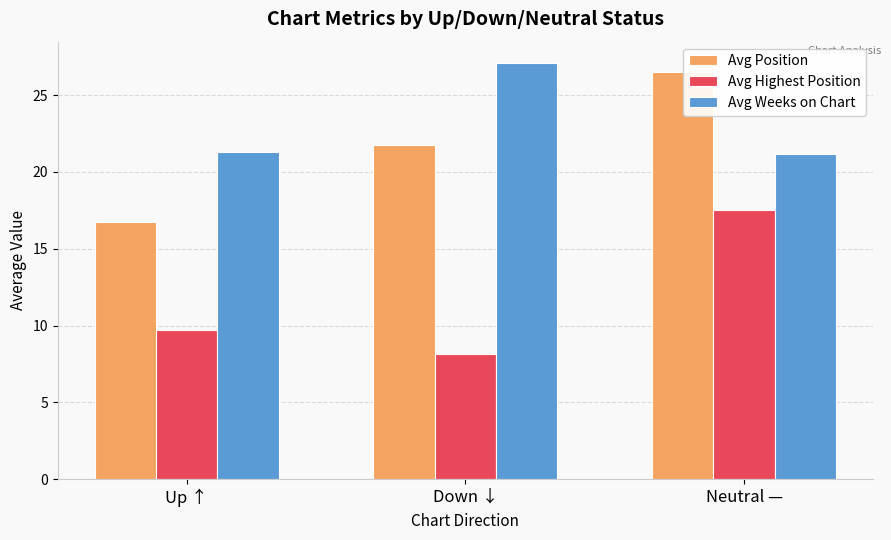

What is the approximate value of Avg Highest Position at Neutral —?

17.5